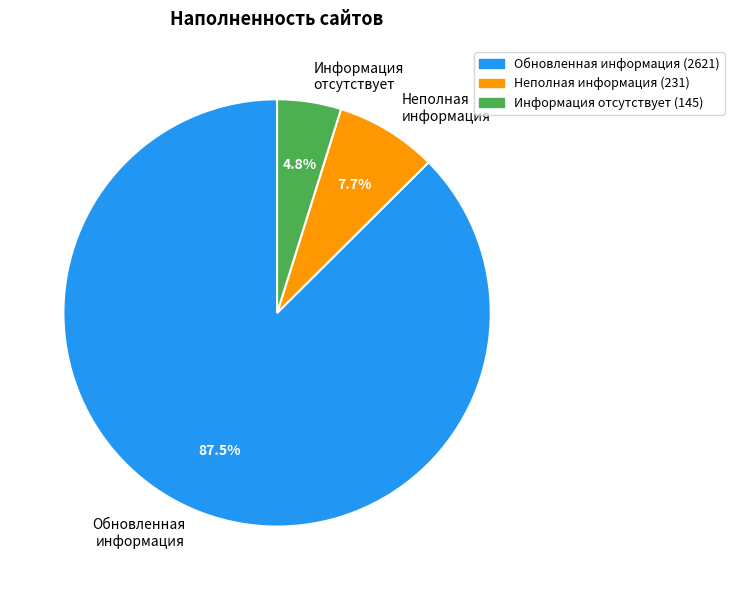

What is the majority slice?

Обновленная информация